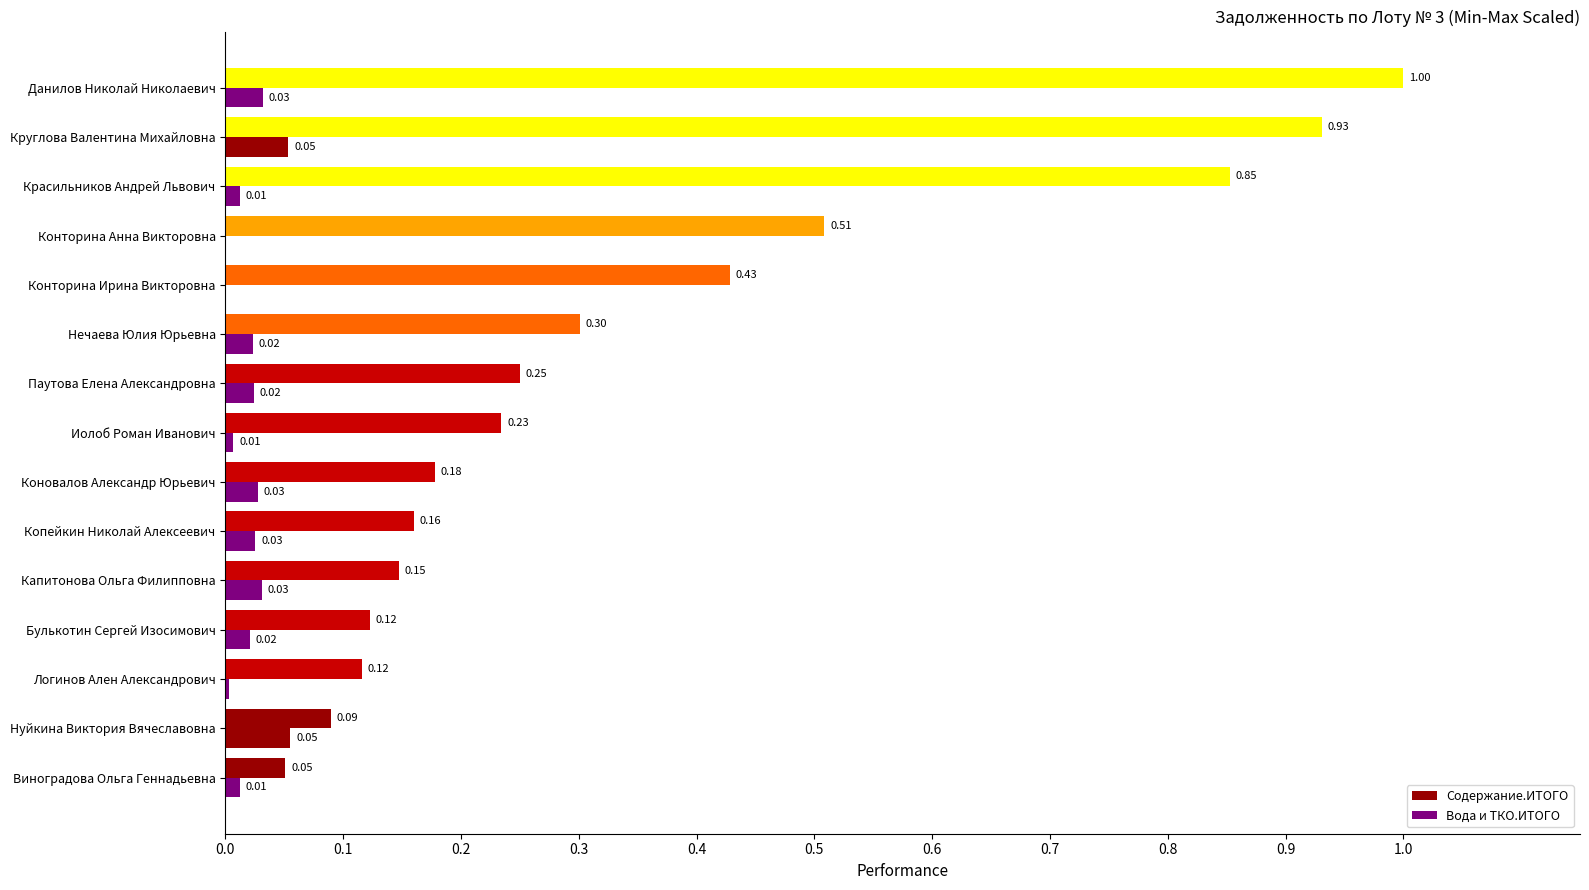

How many positive values does the Вода и ТКО.ИТОГО series have?

13